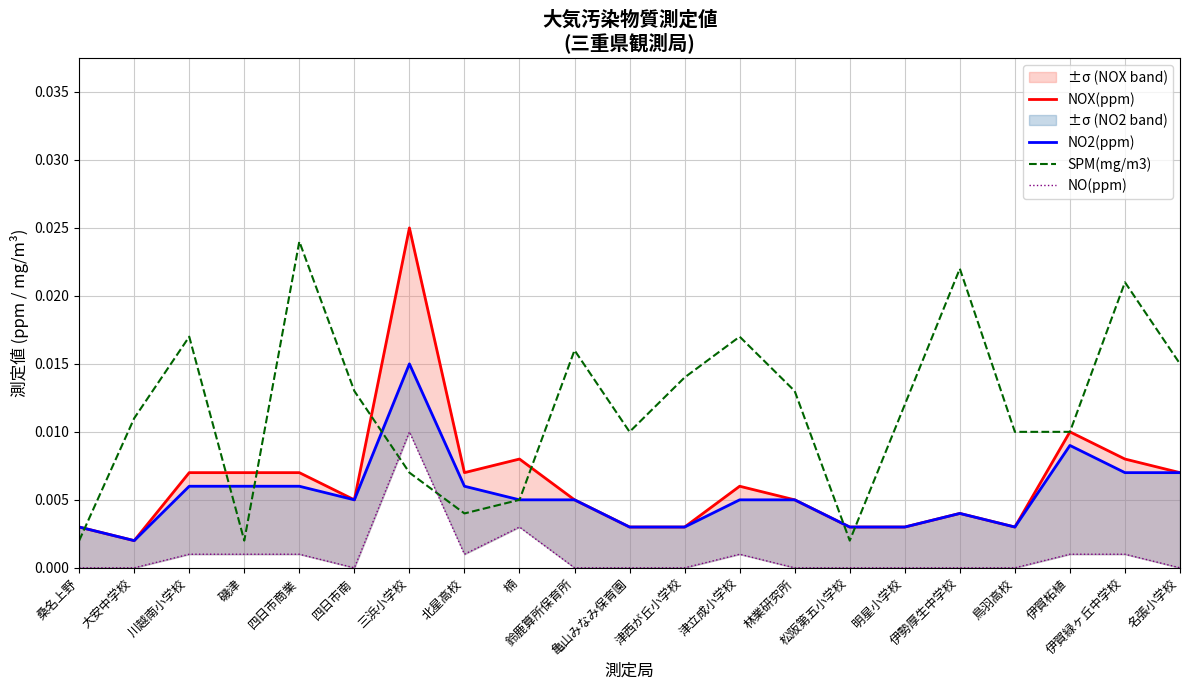

Which series changed the most between 津西が丘小学校 and 伊賀柘植?

NOX(ppm)